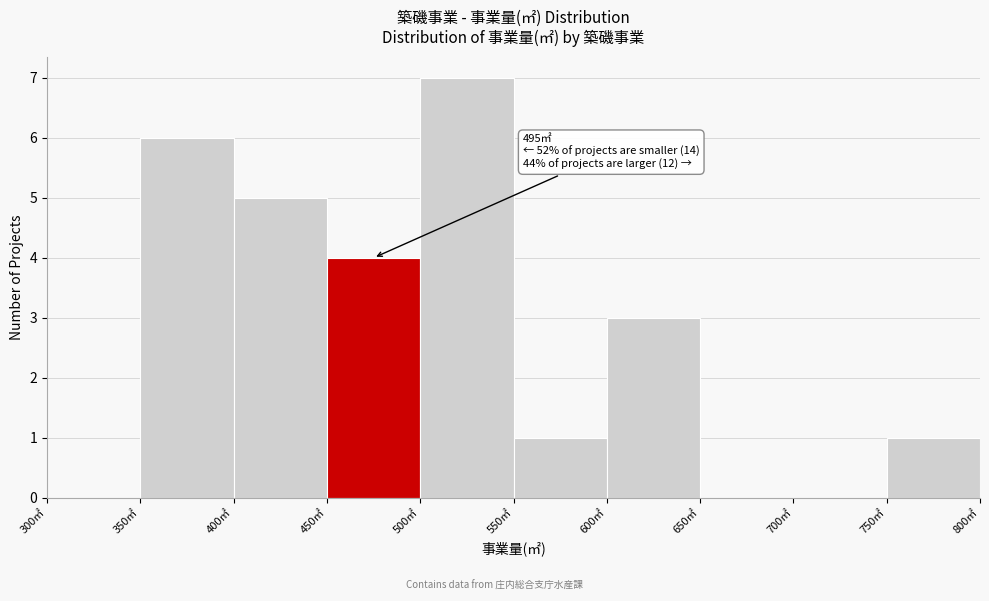

Which range on the x-axis has the tallest bar?

500 to 550